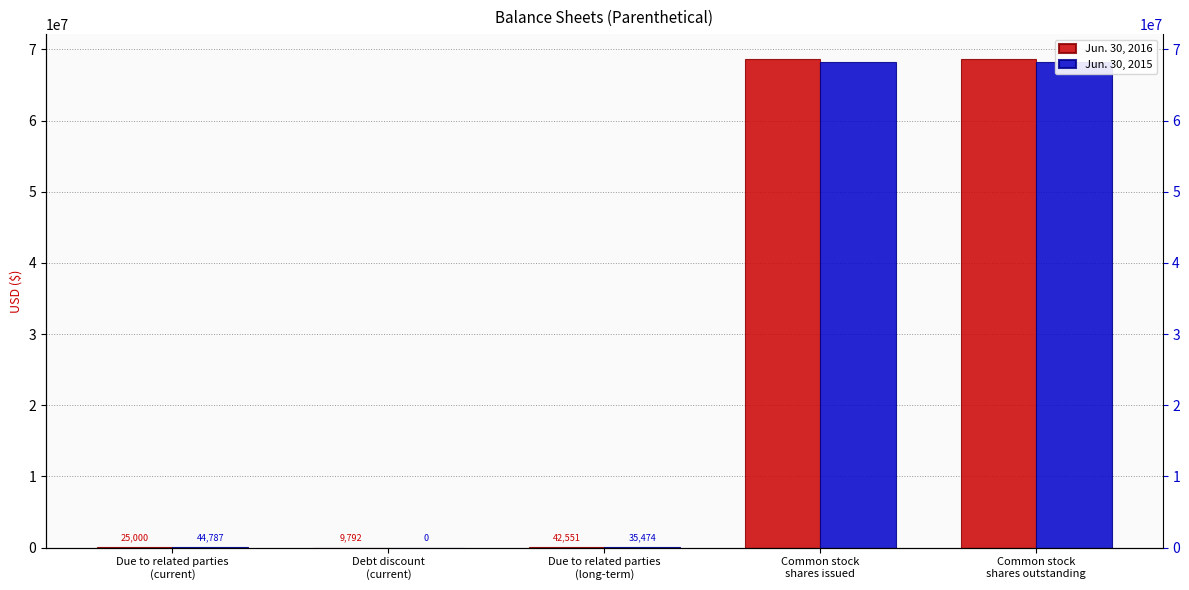

Which has a higher value, Common stock
shares outstanding or Due to related parties
(current)?

Common stock
shares outstanding